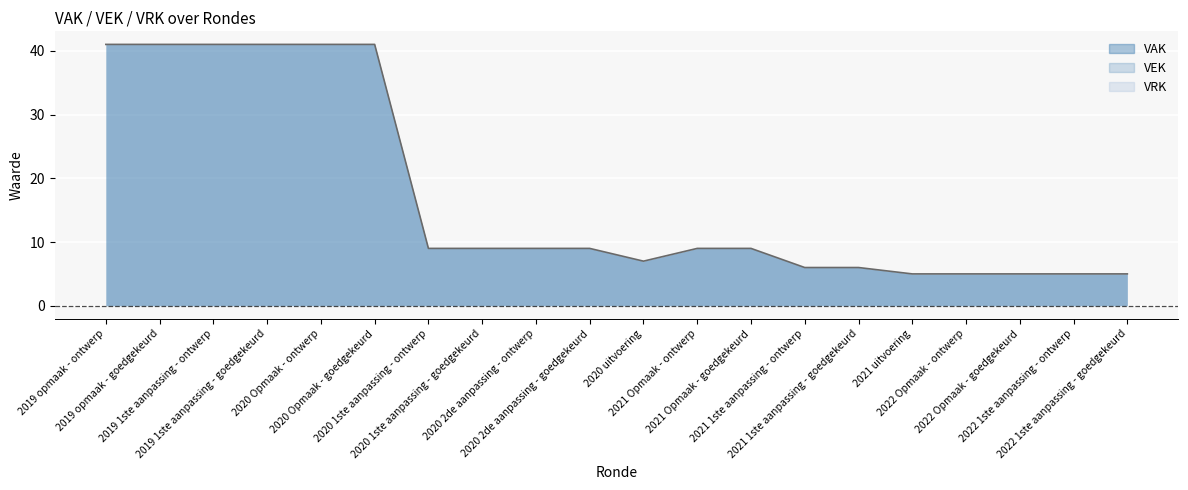

Rank the categories by value from lowest to highest.

2021 uitvoering, 2022 Opmaak - ontwerp, 2022 Opmaak - goedgekeurd, 2022 1ste aanpassing - ontwerp, 2022 1ste aanpassing - goedgekeurd, 2021 1ste aanpassing - ontwerp, 2021 1ste aanpassing - goedgekeurd, 2020 uitvoering, 2020 1ste aanpassing - ontwerp, 2020 1ste aanpassing - goedgekeurd, 2020 2de aanpassing - ontwerp, 2020 2de aanpassing - goedgekeurd, 2021 Opmaak - ontwerp, 2021 Opmaak - goedgekeurd, 2019 opmaak - ontwerp, 2019 opmaak - goedgekeurd, 2019 1ste aanpassing - ontwerp, 2019 1ste aanpassing - goedgekeurd, 2020 Opmaak - ontwerp, 2020 Opmaak - goedgekeurd